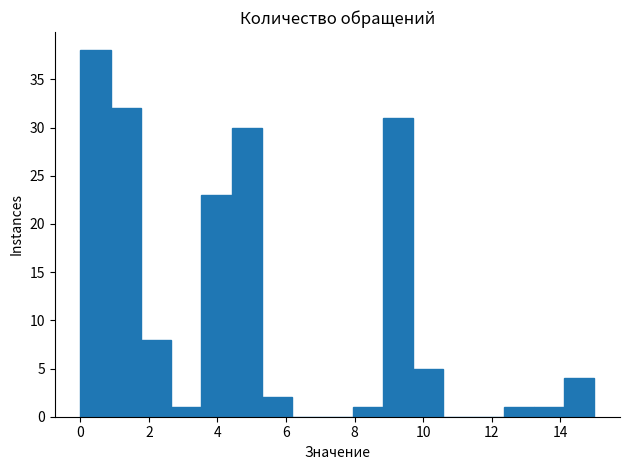

Over which range of the x-axis is the bar tallest?

0.0 to 0.8